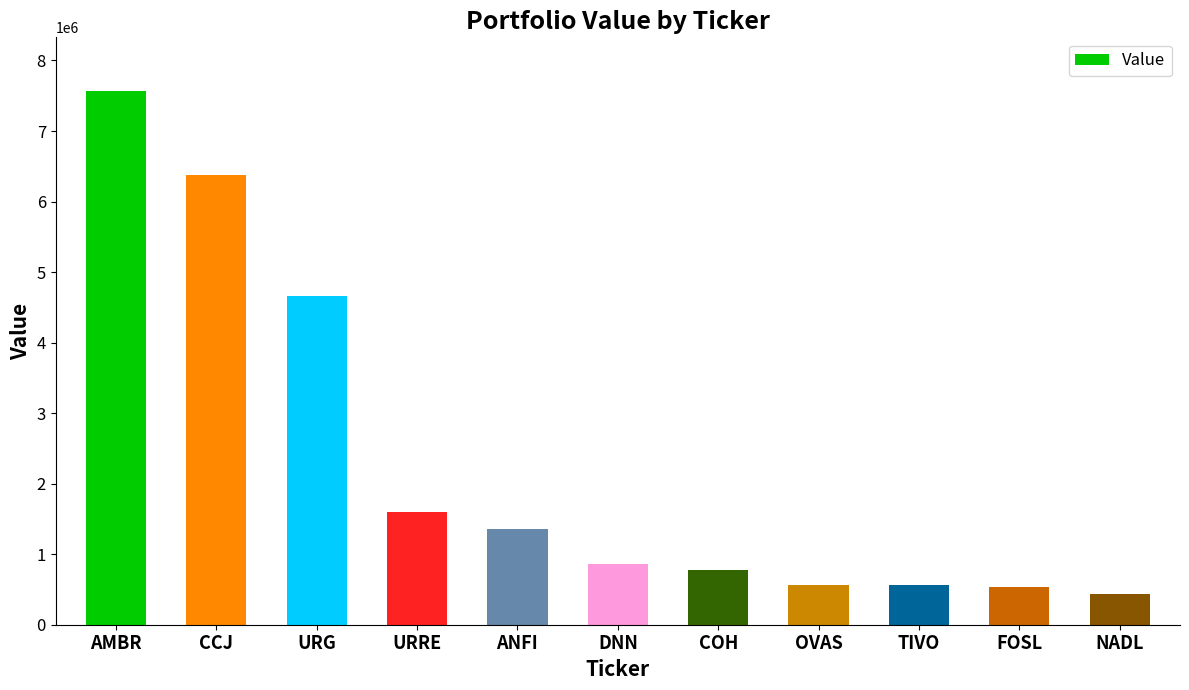

What is the smallest value displayed?

437000